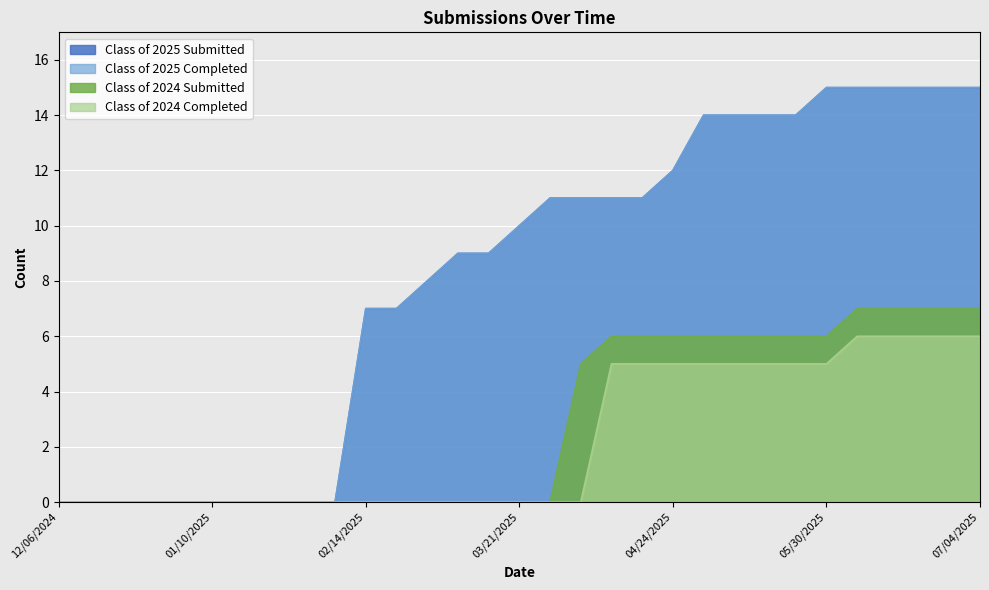

What is the difference between the maximum and minimum values in the Class of 2024 Submitted series?

7